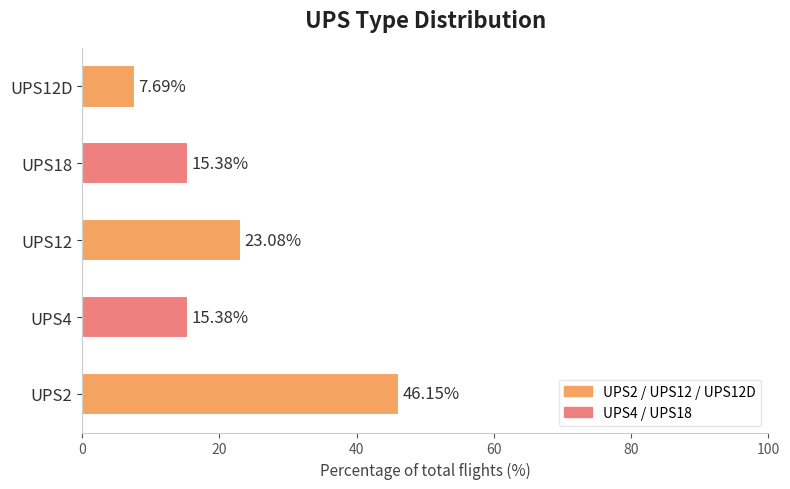

What is the average value?

21.5